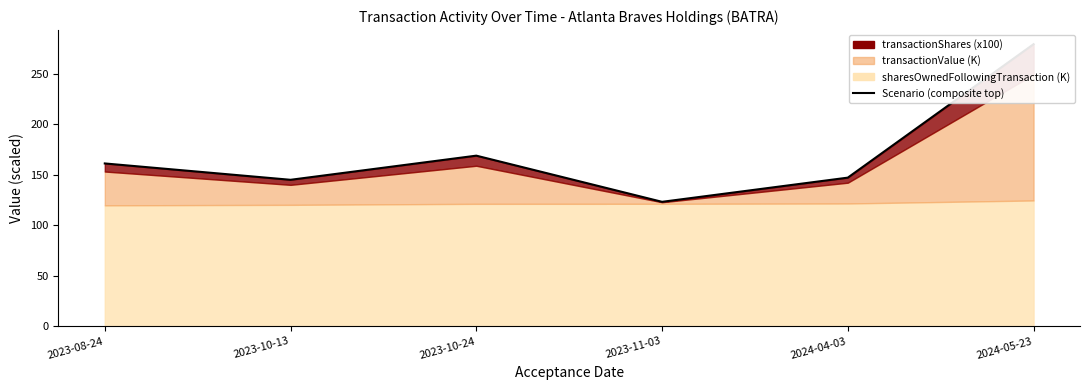

Which has a higher value, 2023-11-03 or 2023-10-24?

2023-10-24